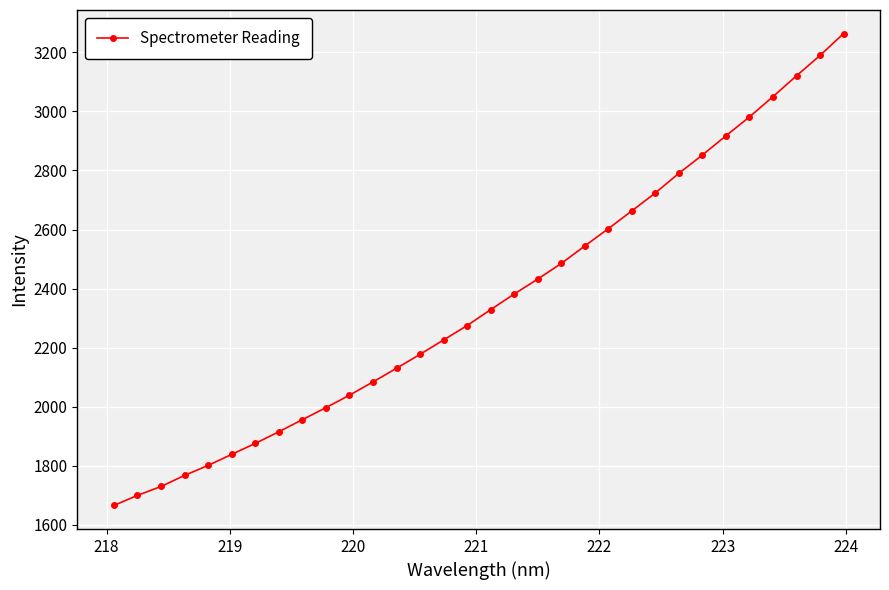

What is the difference between the maximum and minimum values?

1597.0